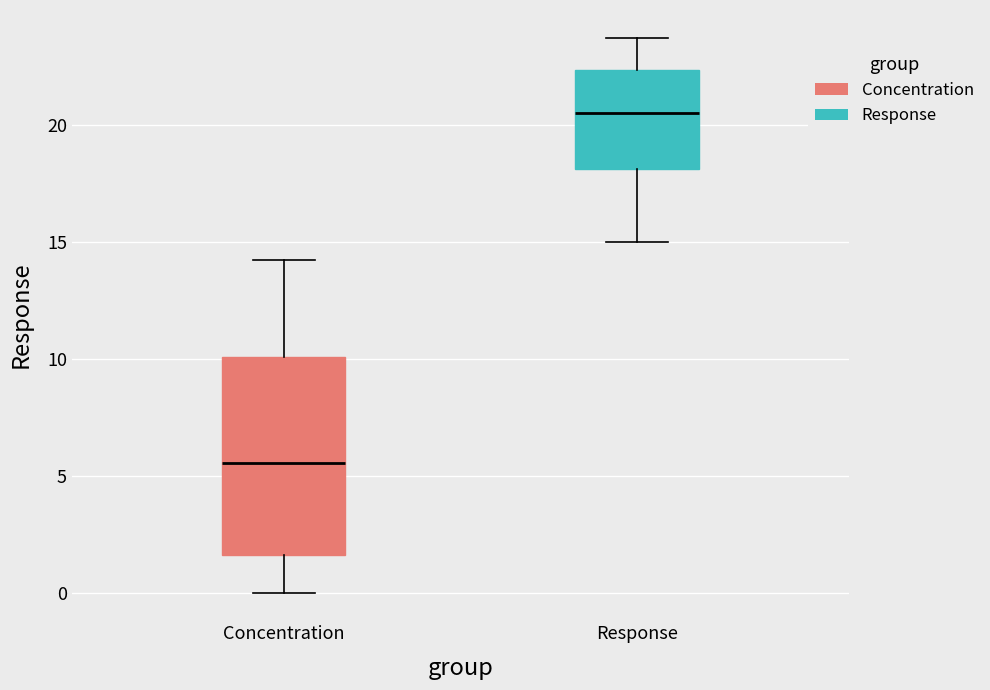

Reading left to right, read every box against the y-axis: the position of its median line, the range the box covers, and the ends of its whiskers. The values are not printed on the chart, so give them approximately, as read against the axis.

Concentration: median 5.5, box 1.5 to 10.0, whiskers 0.0 to 14.0
Response: median 20.5, box 18.0 to 22.5, whiskers 15.0 to 24.0